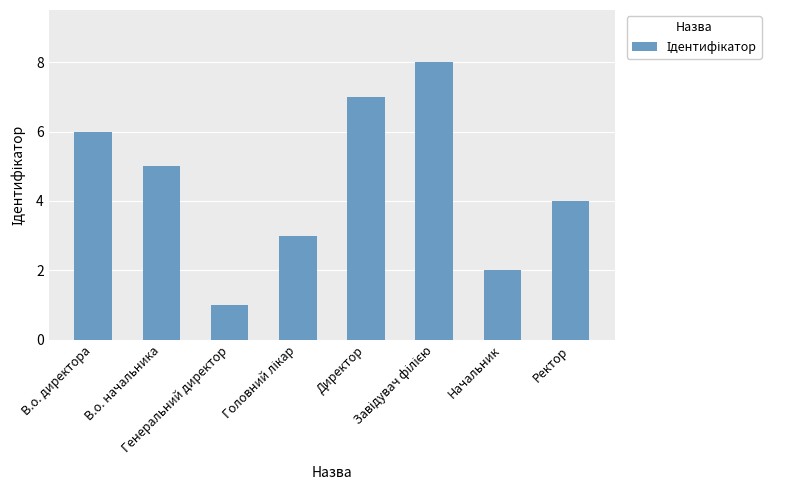

Count the number of categories in the chart.

8